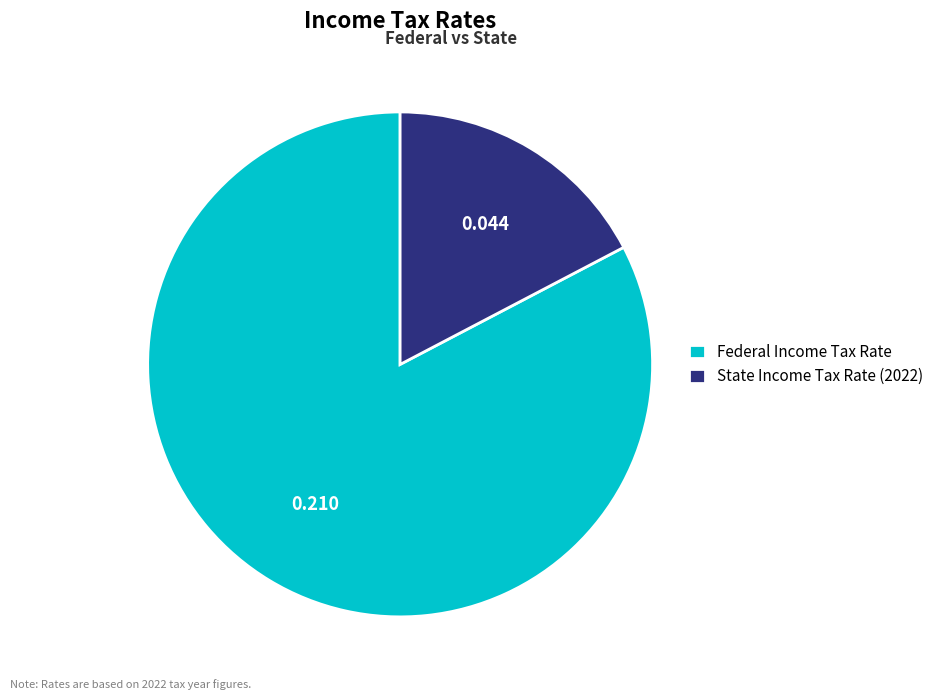

Do Federal Income Tax Rate and State Income Tax Rate (2022) together represent more than half of the pie?

Yes